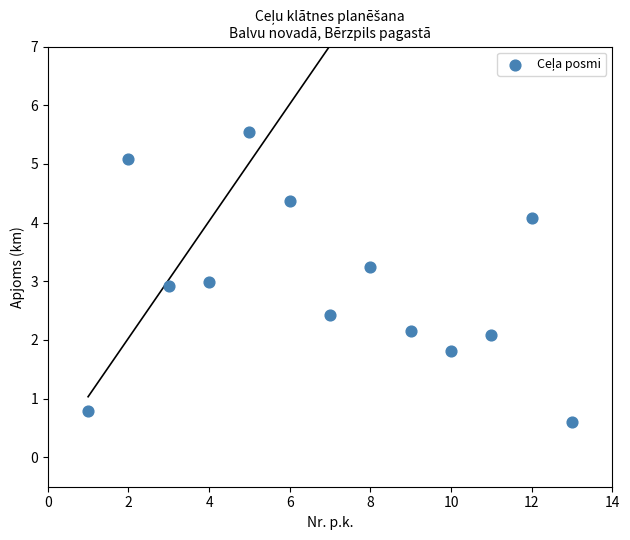

What is the range of X values (max minus min)?

12.0